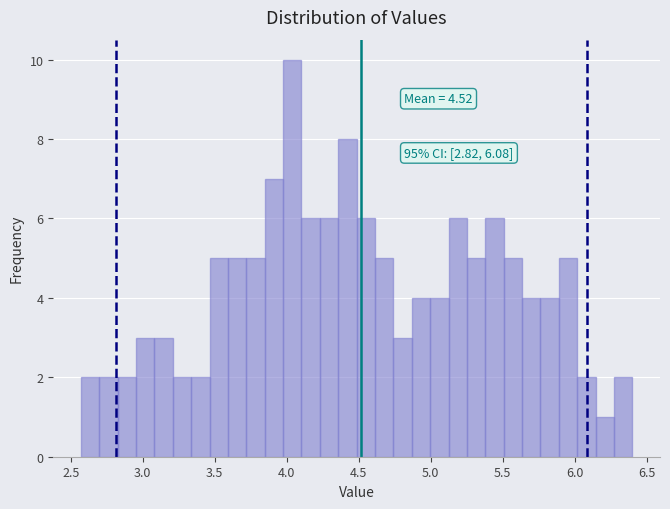

Around what value on the x-axis is the tallest bar? Give the approximate position of its centre, as read against the axis.

4.05